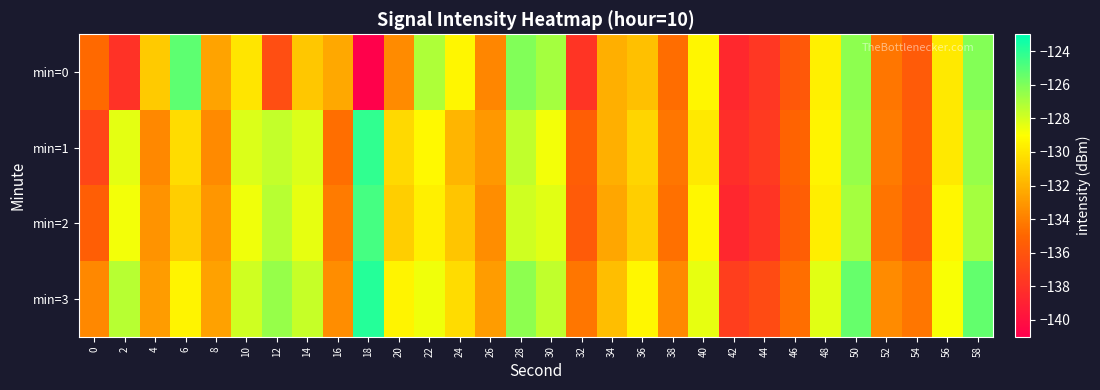

What is the total value across all series at 16?

-534.6